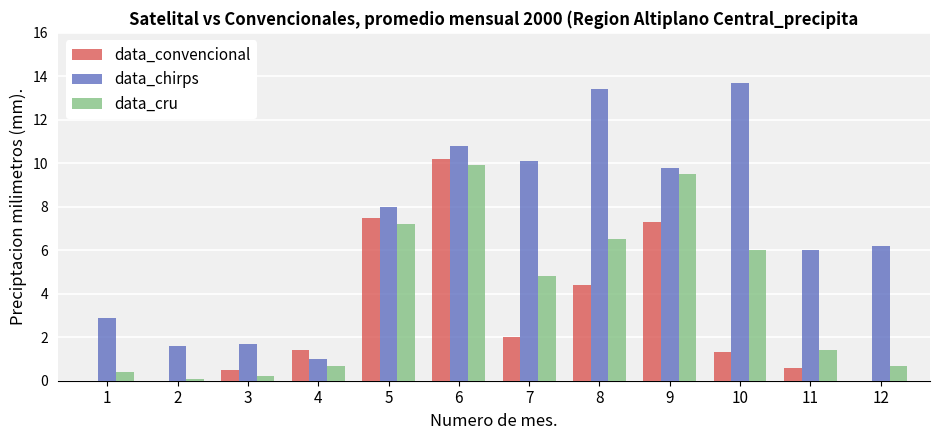

How many distinct data groups are displayed?

3